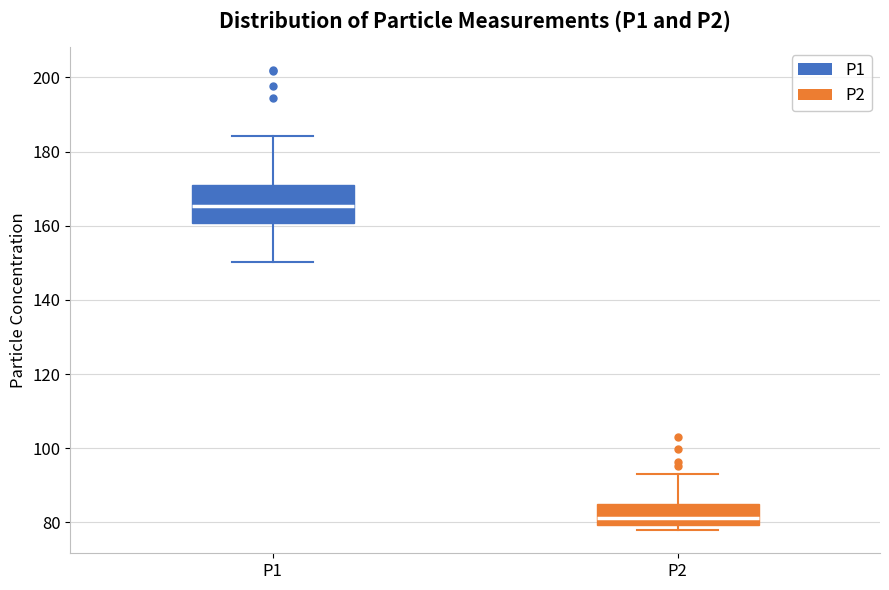

Which box has the highest median line?

P1